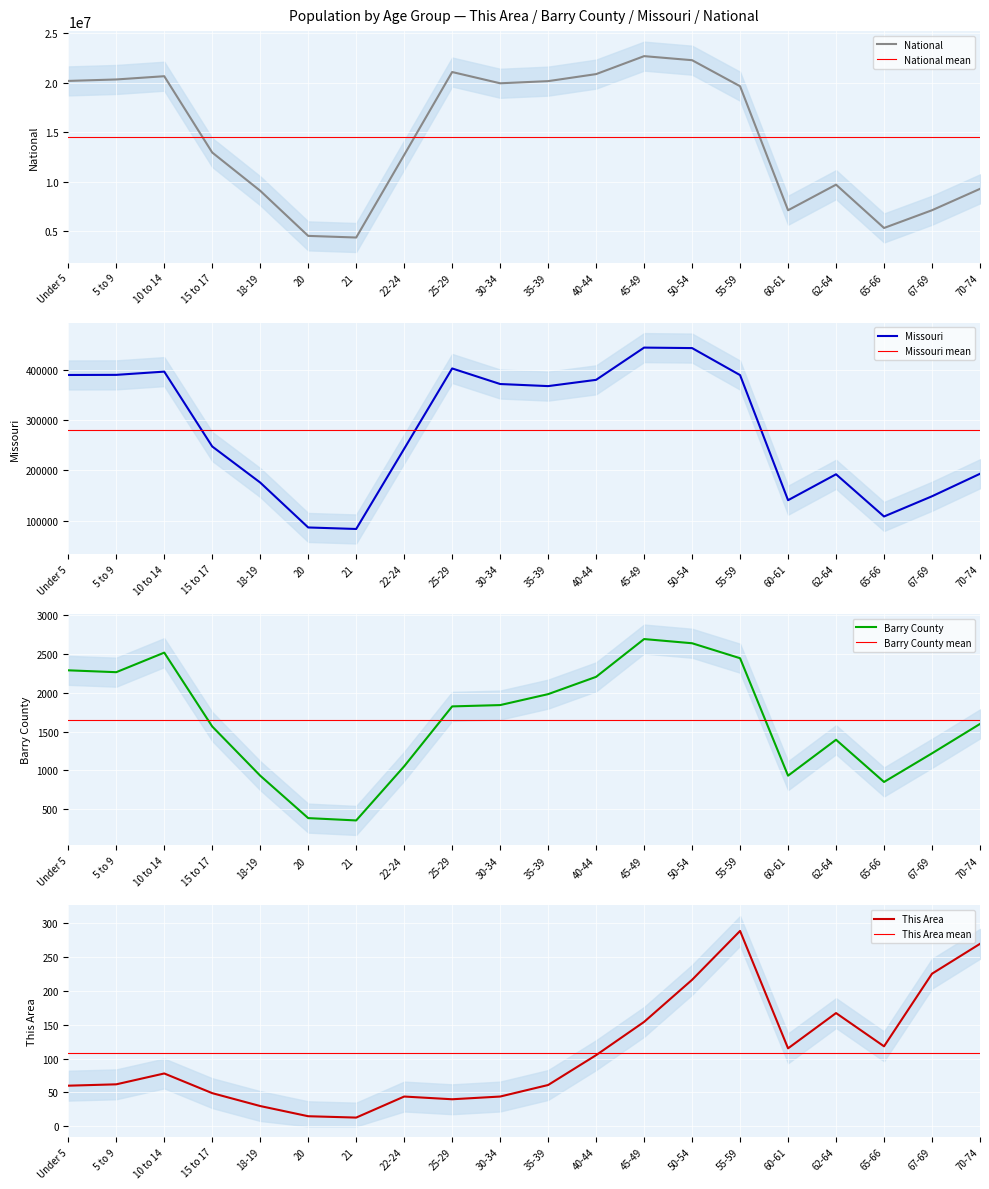

At which category is the sum across all series the highest?

45-49